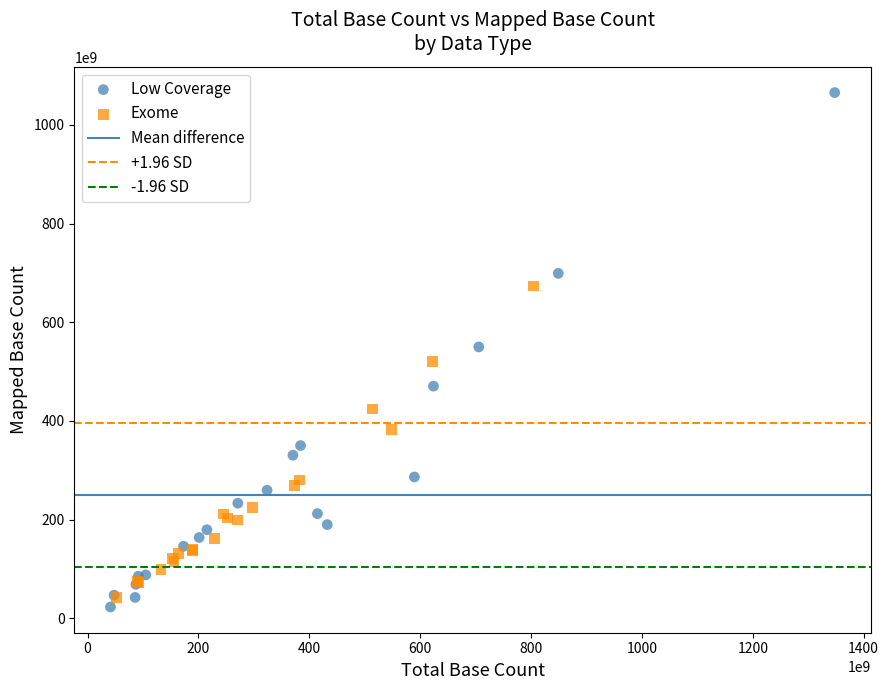

Which series has the widest spread of Y values?

Low Coverage